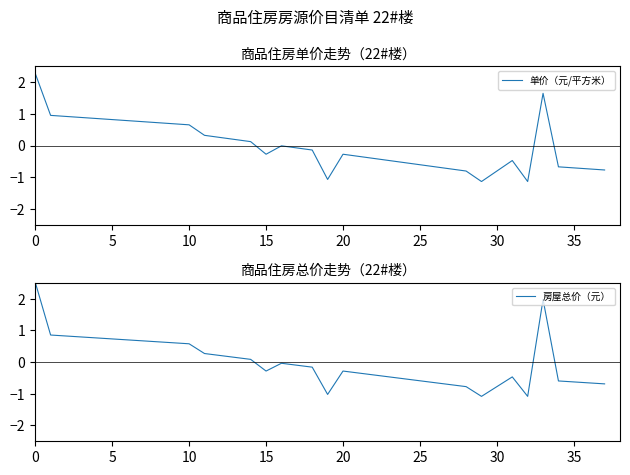

Rank the series by their average value, from lowest to highest.

单价（元/平方米）, 房屋总价（元）